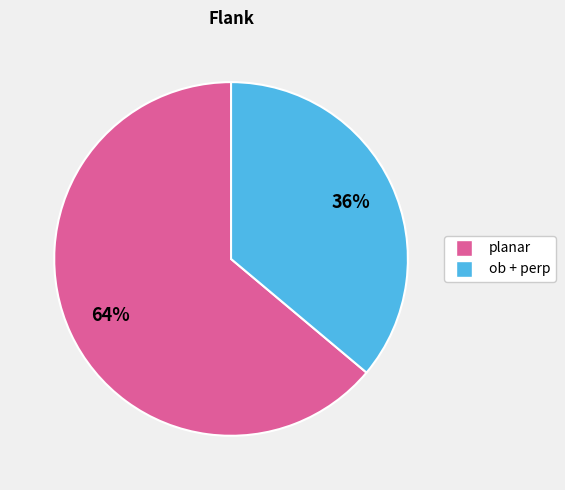

Combined, do planar and ob + perp account for over 50%?

Yes